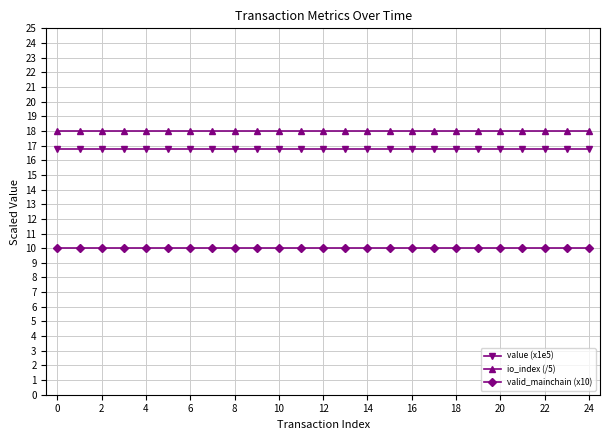

What is the minimum value shown in the chart?

10.0